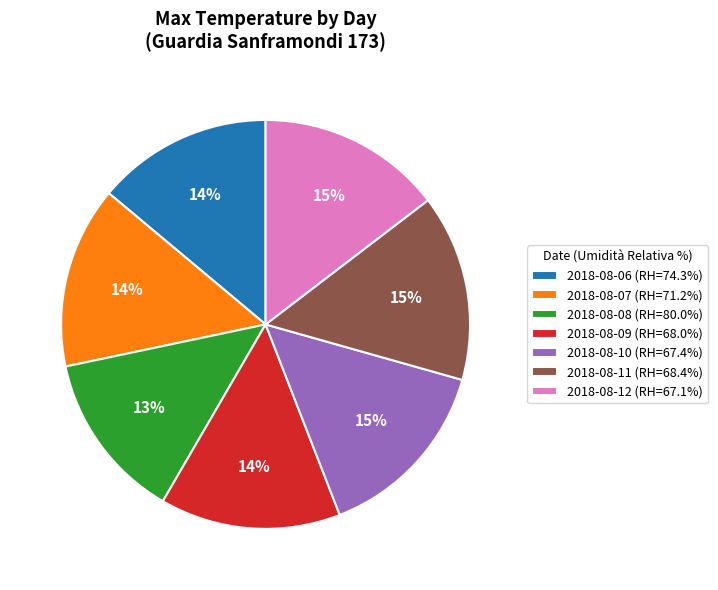

Does any single category account for the majority?

No